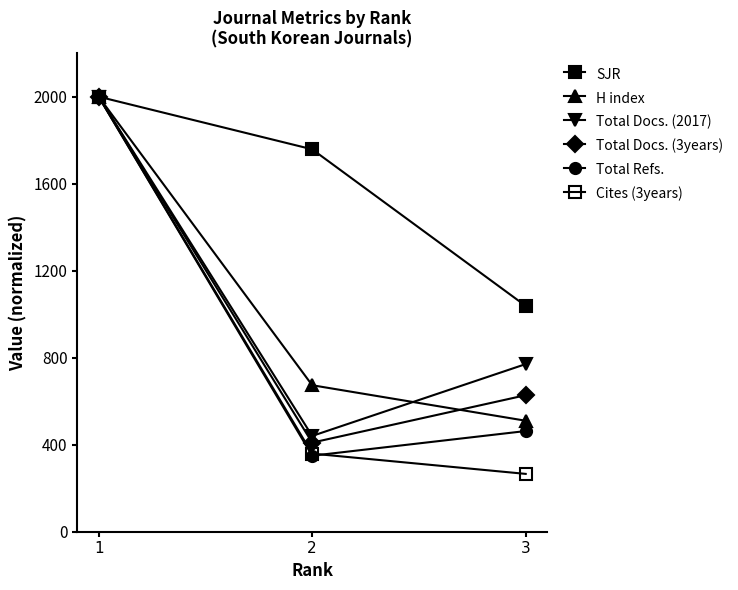

How many values in the Total Docs. (2017) series are below 770?

1